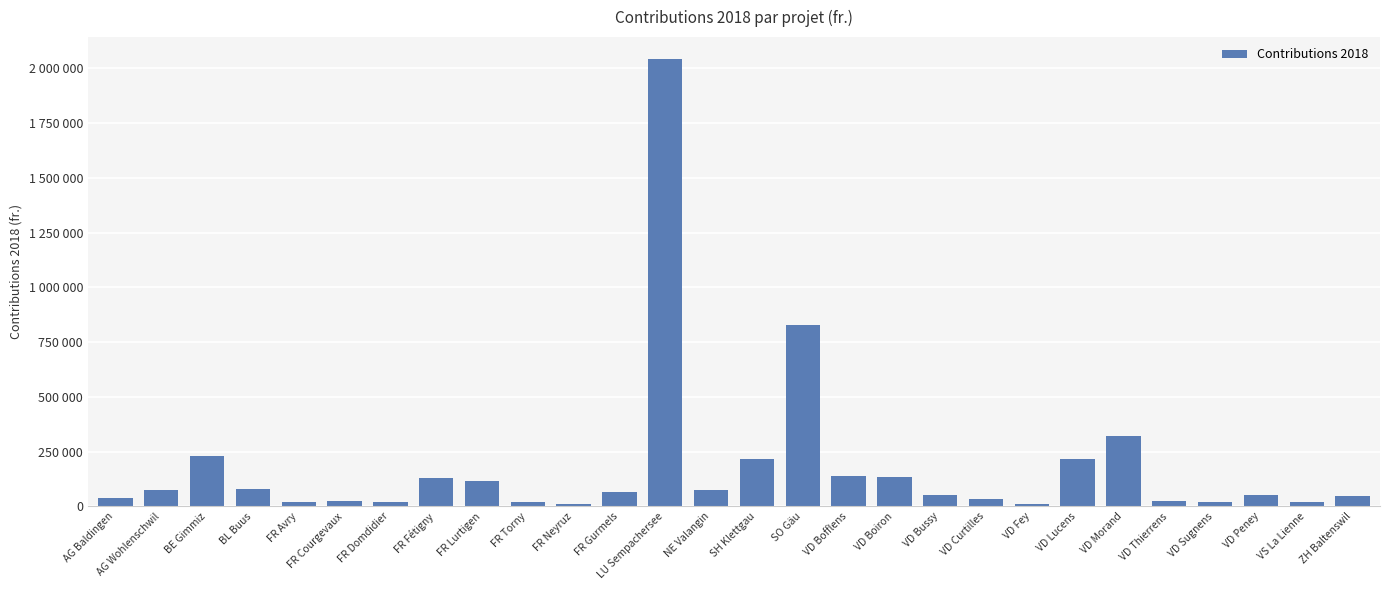

What is the difference between the values at FR Fétigny and VD Boiron?

5020